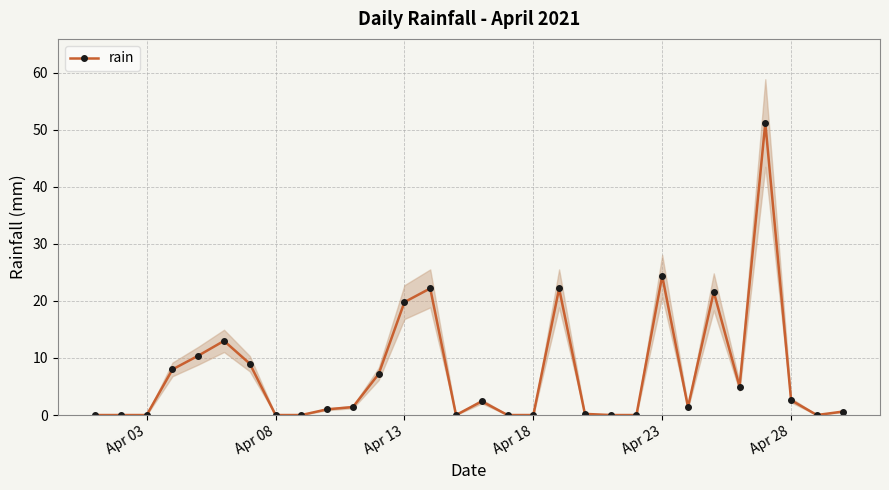

What is the highest value of the rain series?

51.2